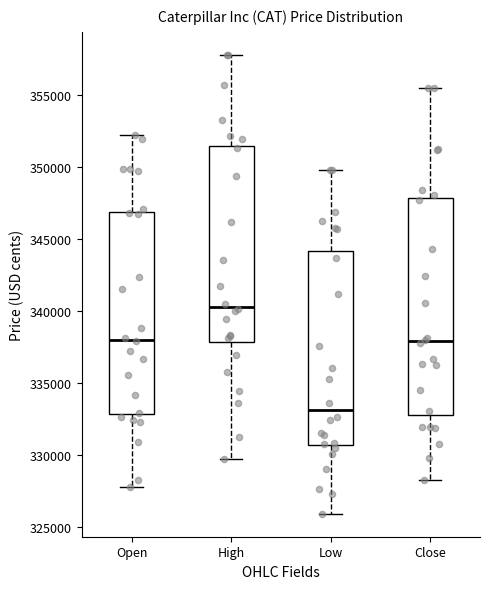

Which box is the tallest, from its lower edge to its upper edge?

Close